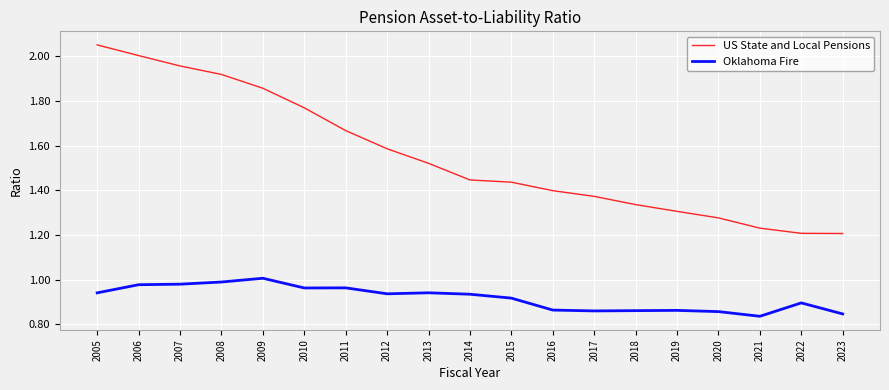

True or false: Oklahoma Fire has a value of 0.6 at 2015.

False